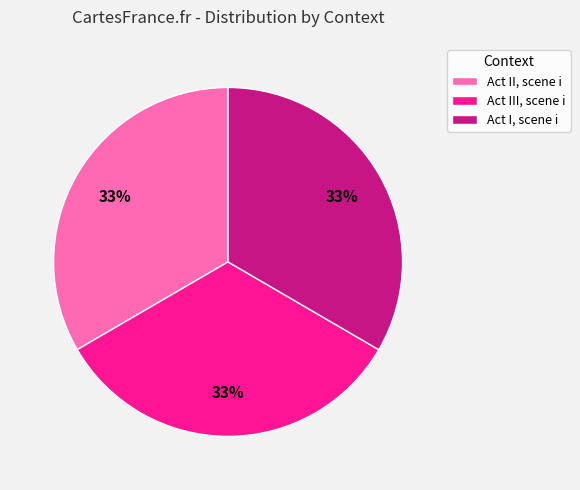

Does Act III, scene i account for over 50% of the chart?

No